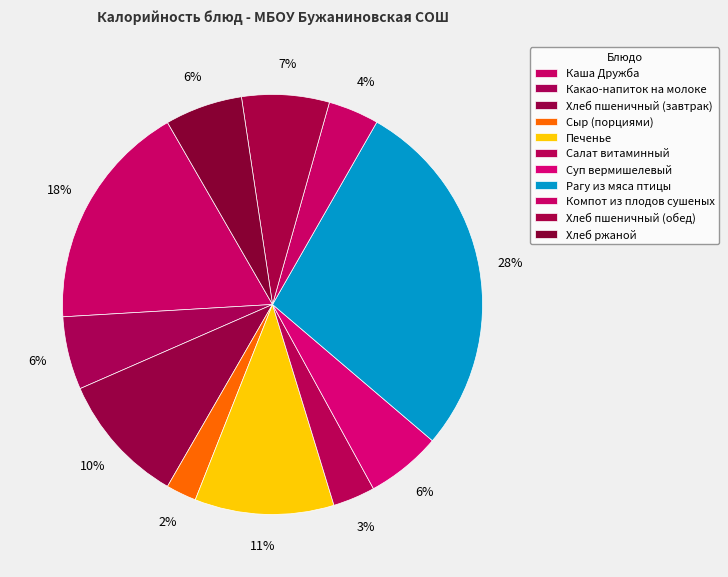

Between Хлеб ржаной and Каша Дружба, which is larger?

Каша Дружба